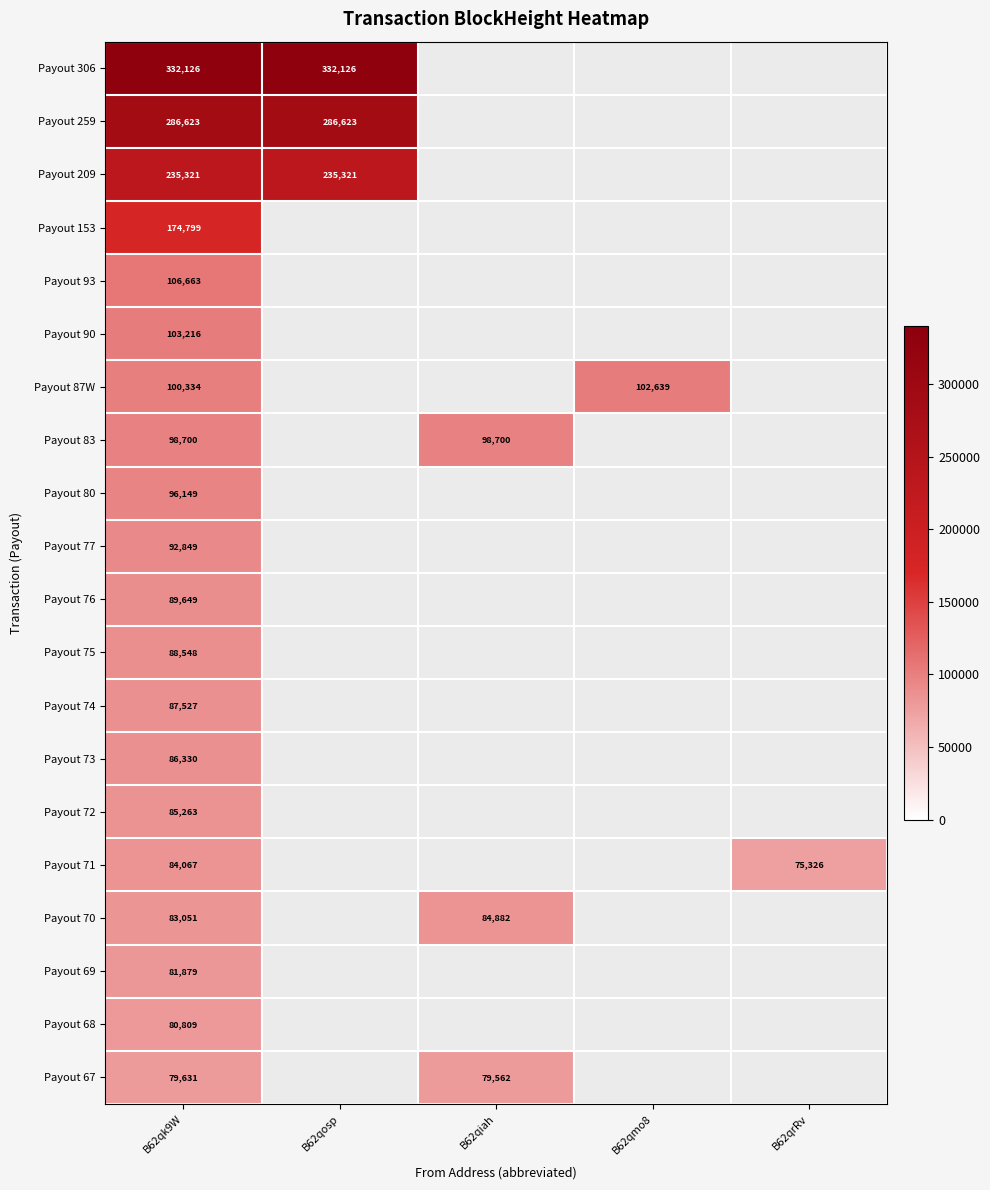

At B62qmo8, list the series in order from smallest to largest.

Payout 306, Payout 259, Payout 209, Payout 153, Payout 93, Payout 90, Payout 83, Payout 80, Payout 77, Payout 76, Payout 75, Payout 74, Payout 73, Payout 72, Payout 71, Payout 70, Payout 69, Payout 68, Payout 67, Payout 87W